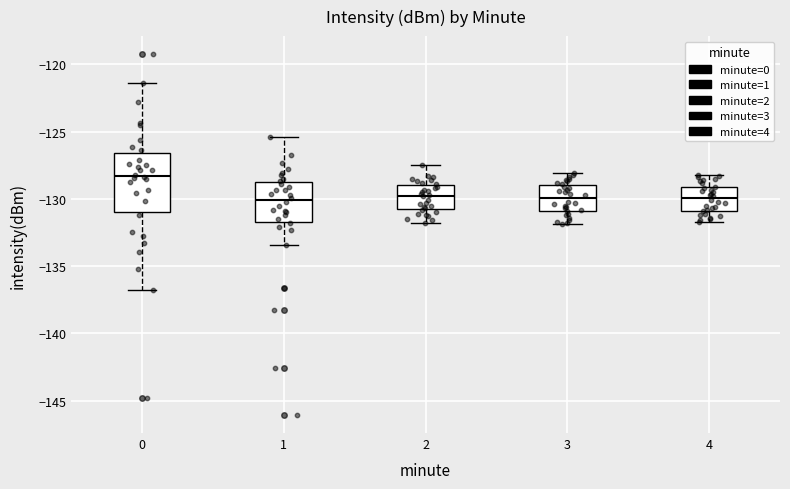

Where does the upper whisker of the box at x = 2 end on the y-axis? The values are not printed on the chart, so give them approximately, as read against the axis.

-127.5